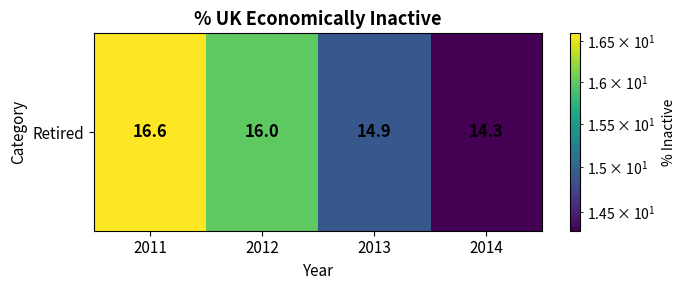

Reading left to right, what are all the values shown in this chart?

2011=16.6	2012=16.0	2013=14.9	2014=14.3